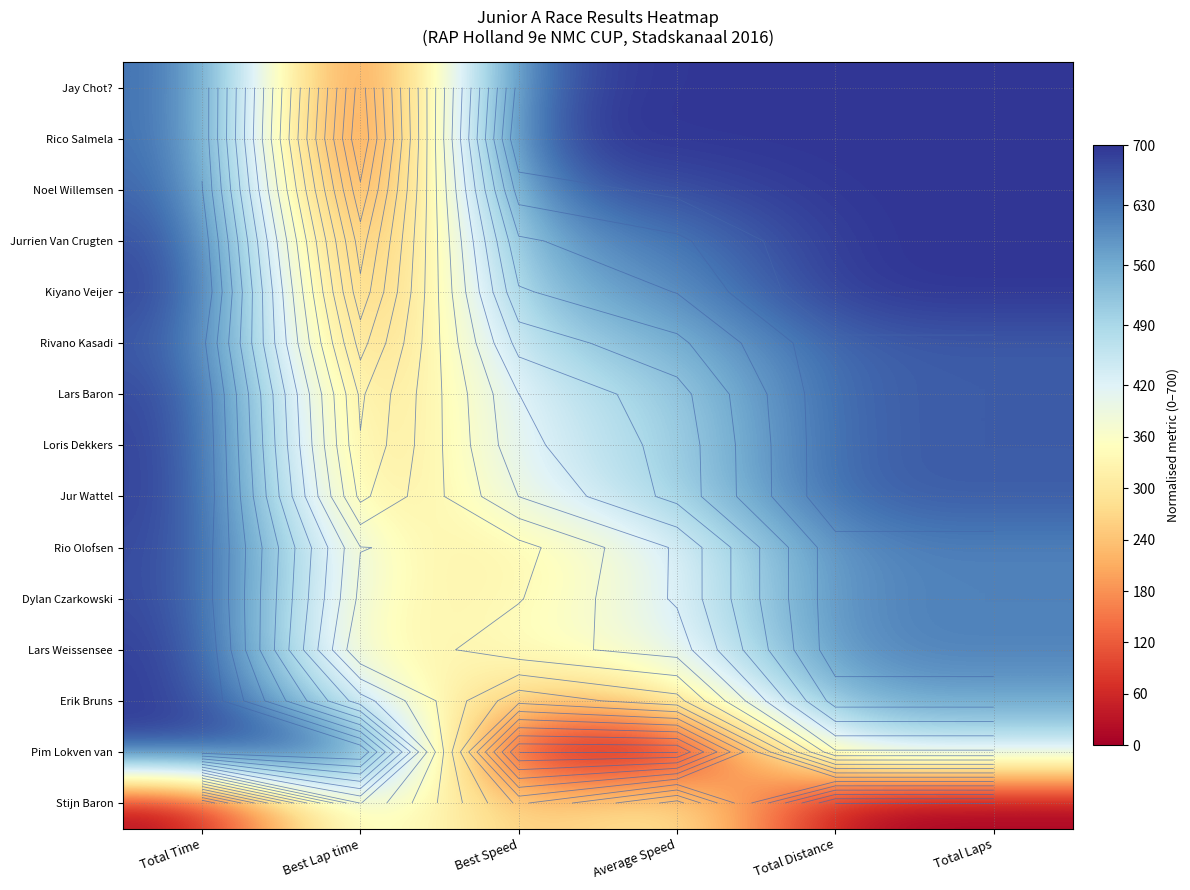

How many series are shown in this chart?

15